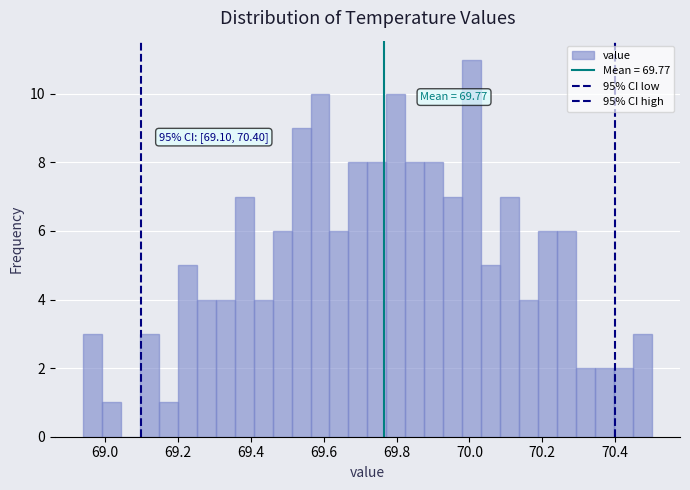

Around what value on the x-axis is the tallest bar? Give the approximate position of its centre, as read against the axis.

70.00